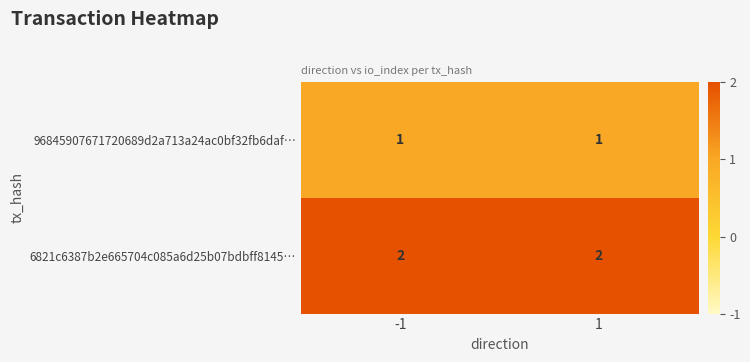

At how many categories does at least one series exceed 1?

2